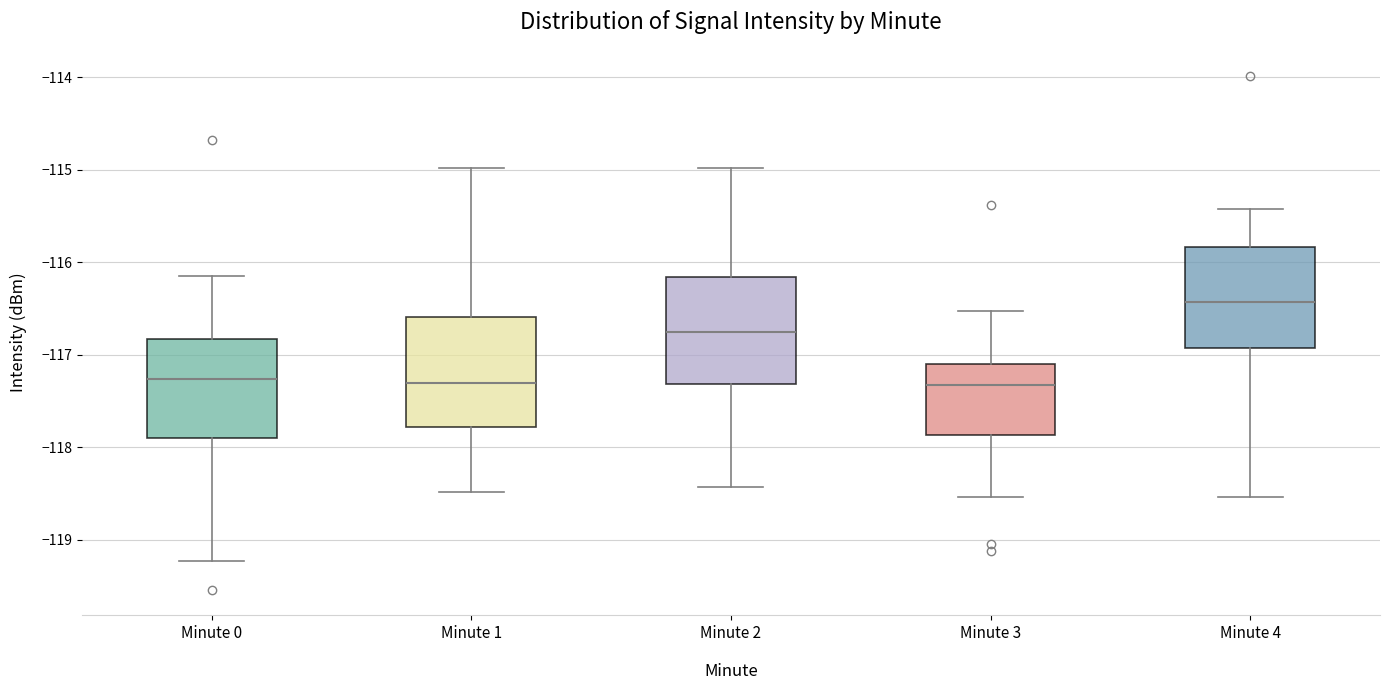

Reading left to right, read every box against the y-axis: the position of its median line, the range the box covers, and the ends of its whiskers. The values are not printed on the chart, so give them approximately, as read against the axis.

Minute 0: median -117.3, box -117.9 to -116.8, whiskers -119.2 to -116.1
Minute 1: median -117.3, box -117.8 to -116.6, whiskers -118.5 to -115.0
Minute 2: median -116.8, box -117.3 to -116.2, whiskers -118.4 to -115.0
Minute 3: median -117.3, box -117.9 to -117.1, whiskers -118.5 to -116.5
Minute 4: median -116.4, box -116.9 to -115.8, whiskers -118.5 to -115.4